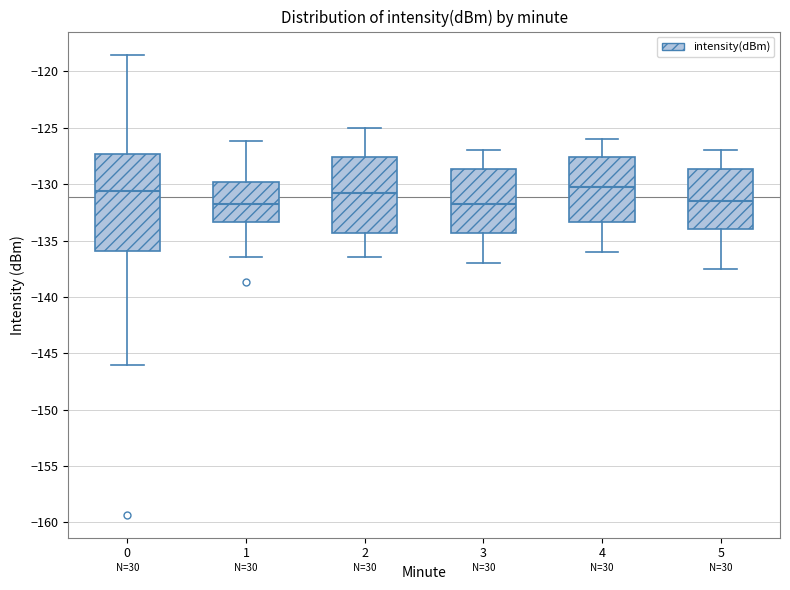

Which box is the tallest, from its lower edge to its upper edge?

0